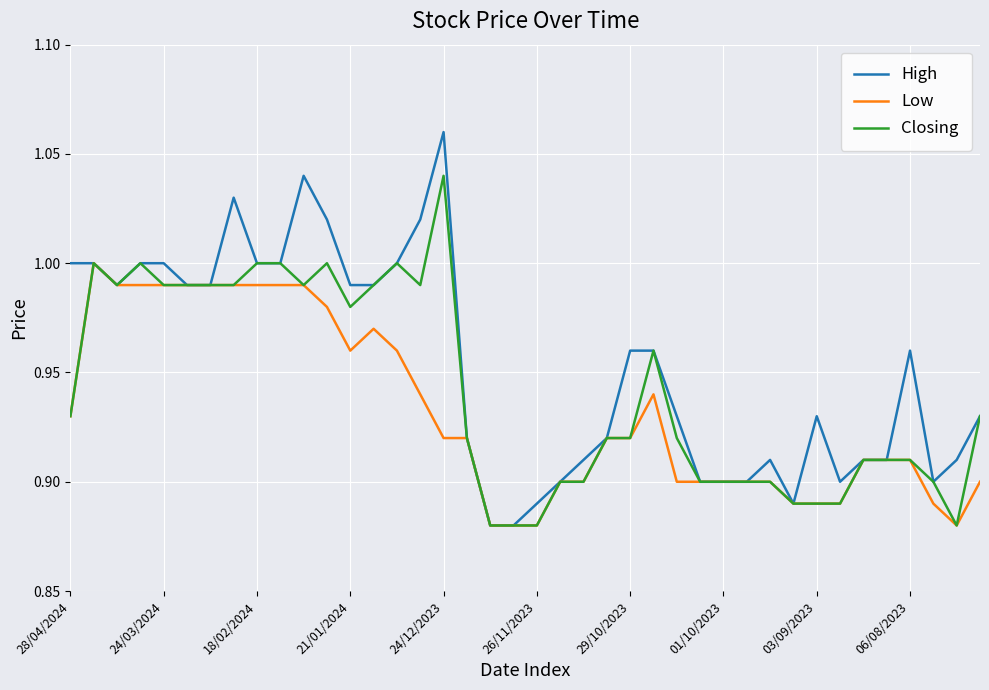

Rank the series by their average value, from highest to lowest.

High, Closing, Low